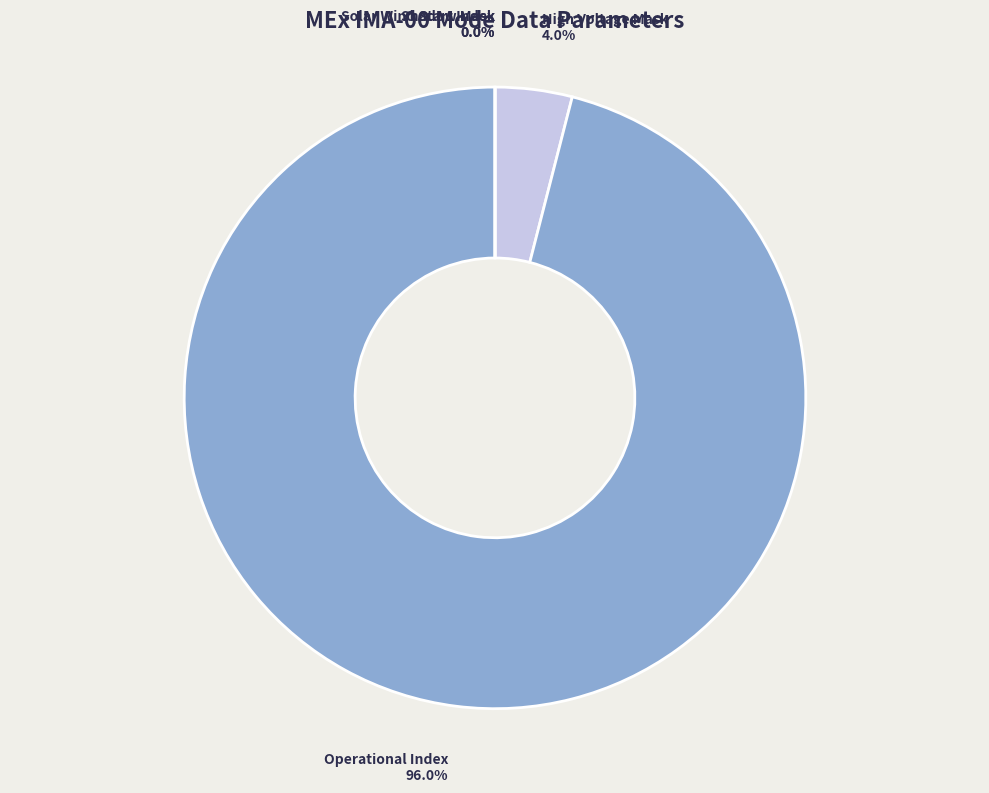

Count the number of slices in the pie.

4